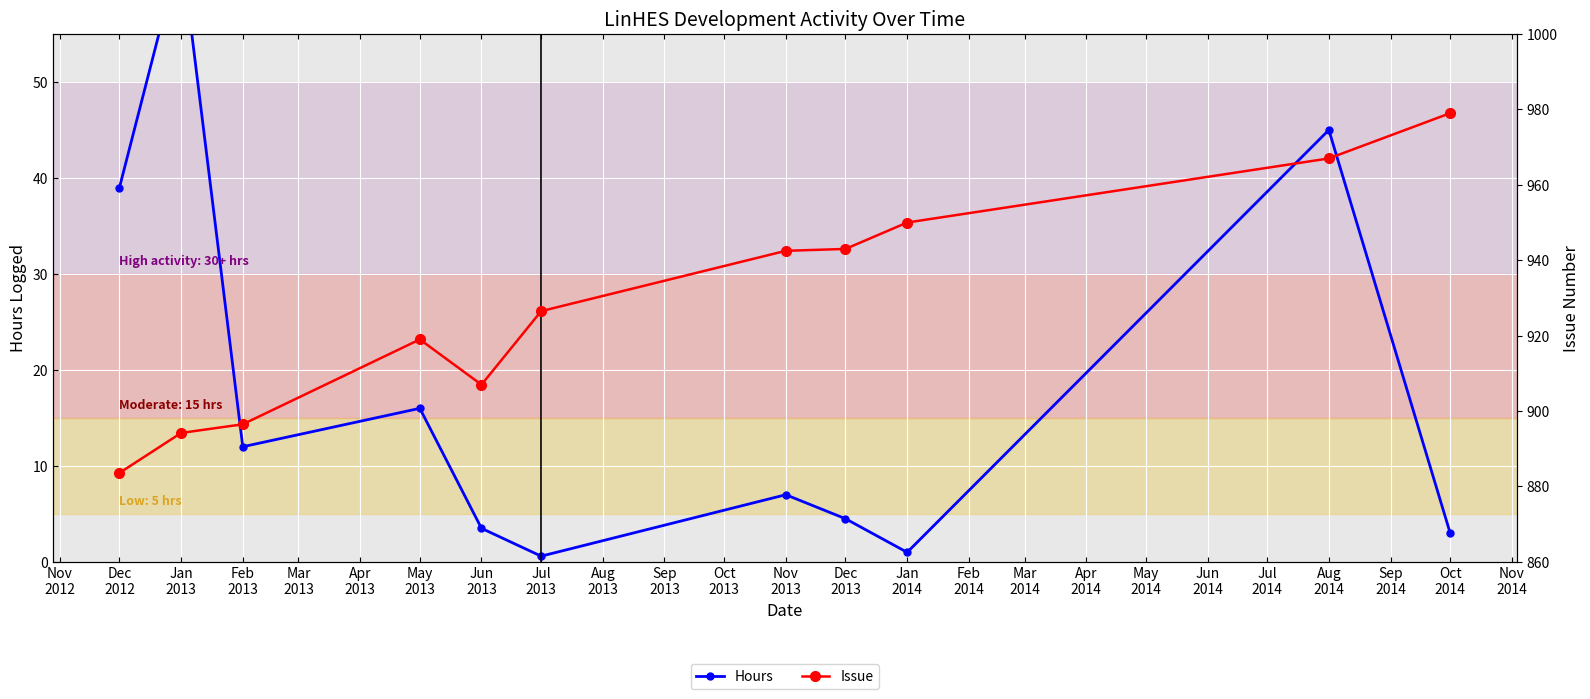

Reading left to right, list all the values displayed in this chart.

Hours: 39.0	64.0	12.0	16.0	3.5	0.6	7.0	4.5	1.0	45.0	3.0
Issue: 883.6	894.2	896.5	919.0	907.0	926.5	942.5	943.0	950.0	967.0	979.0